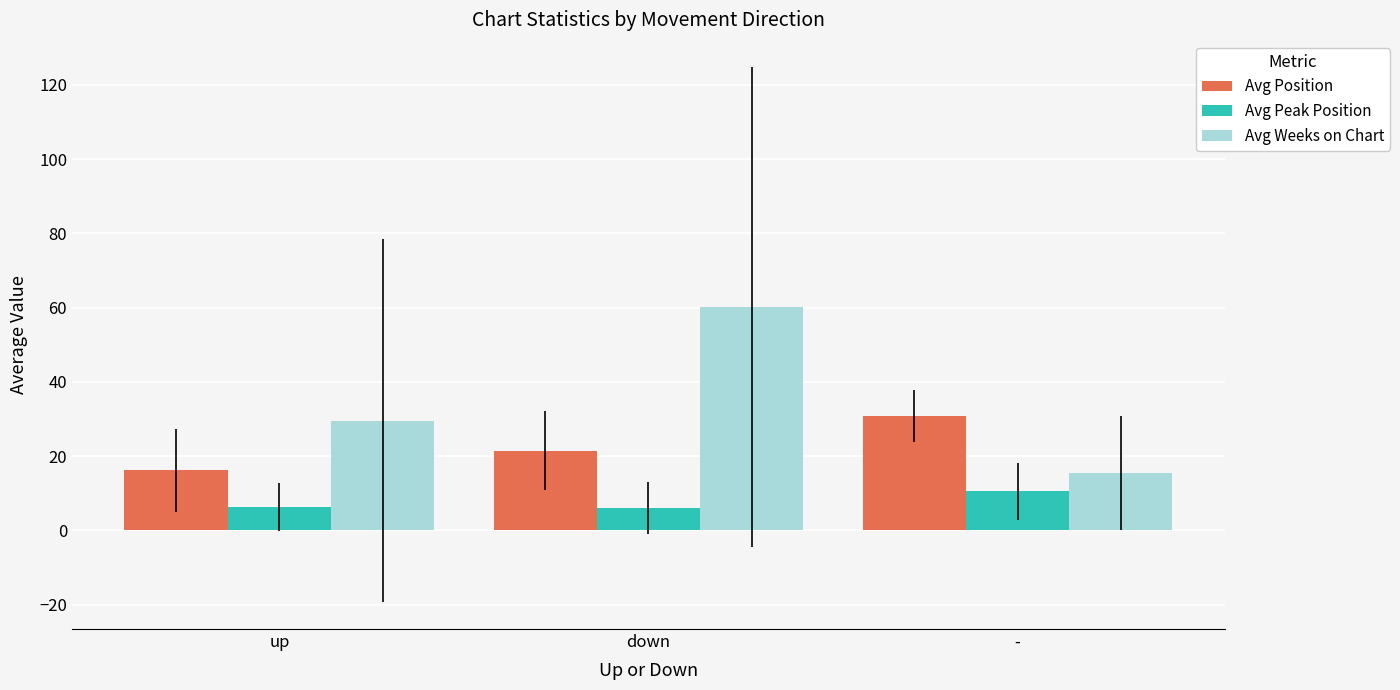

The Avg Weeks on Chart series shows 33.5 at down. True or false?

False